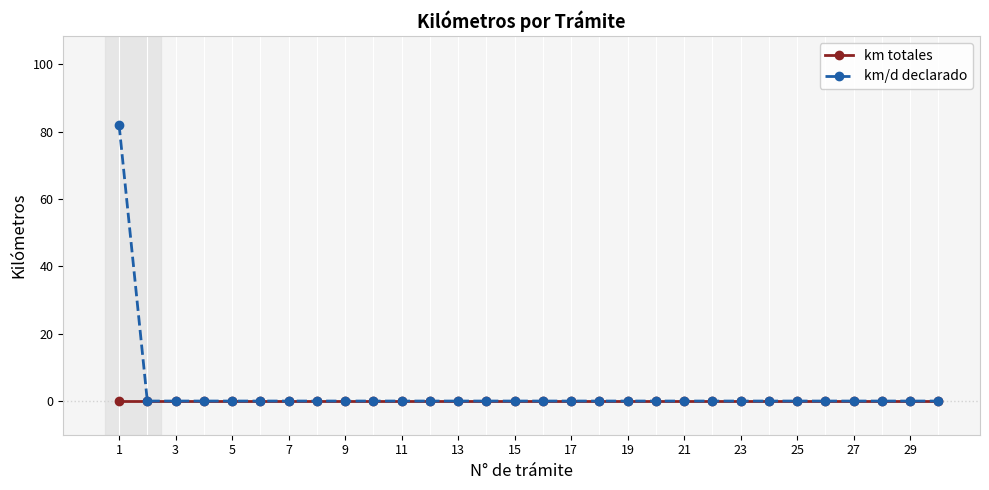

Which series has the largest range (max minus min)?

km/d declarado